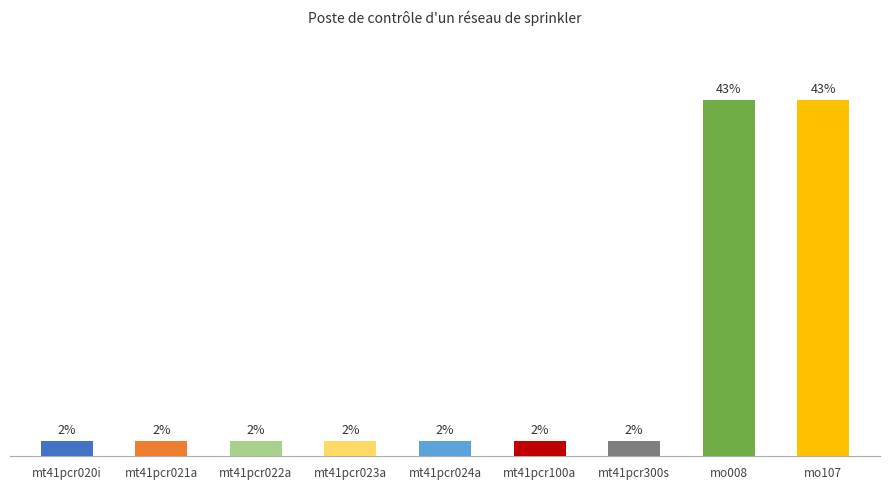

Are the bars horizontal?

No